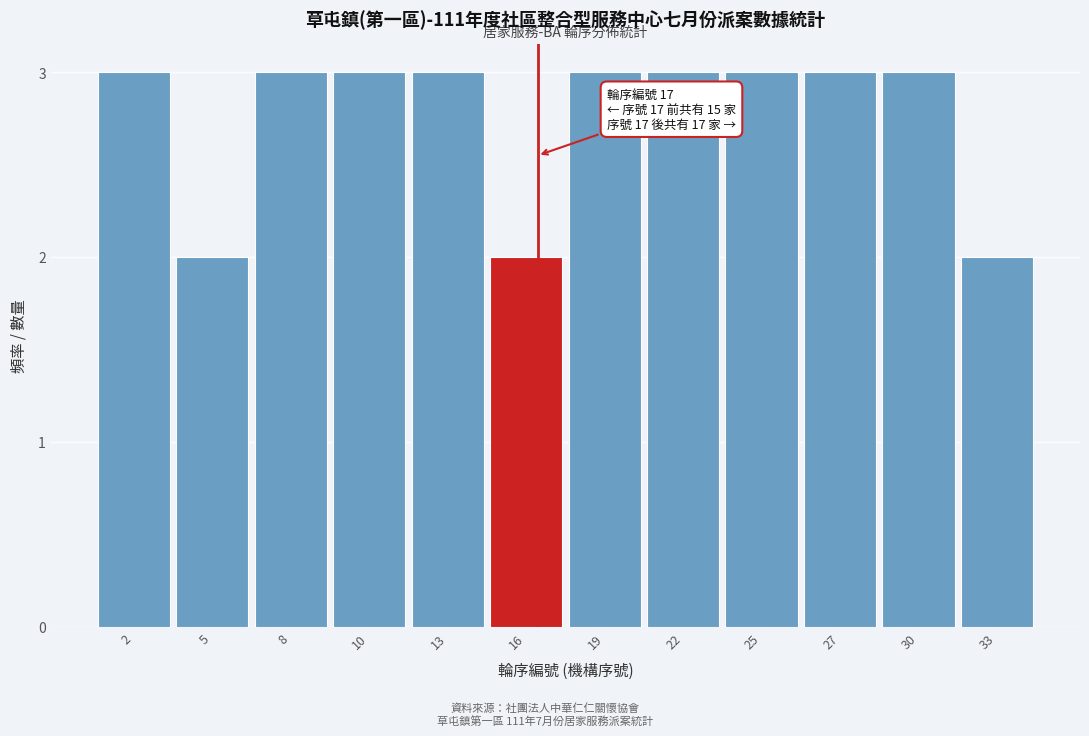

Reading right to left, what are all the values shown in this chart?

33=2	30=3	27=3	25=3	22=3	19=3	16=2	13=3	10=3	8=3	5=2	2=3